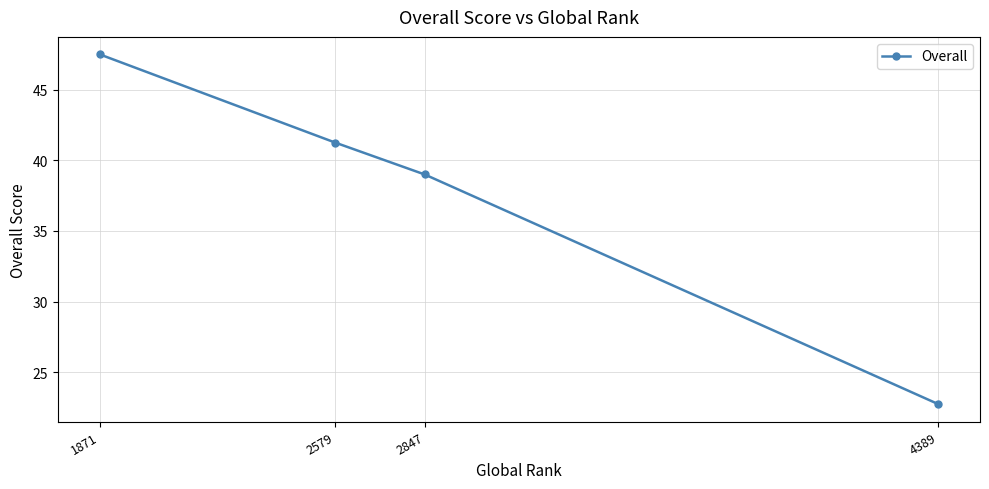

Approximately how many times larger is the value at 2579 compared to 2847?

1.1